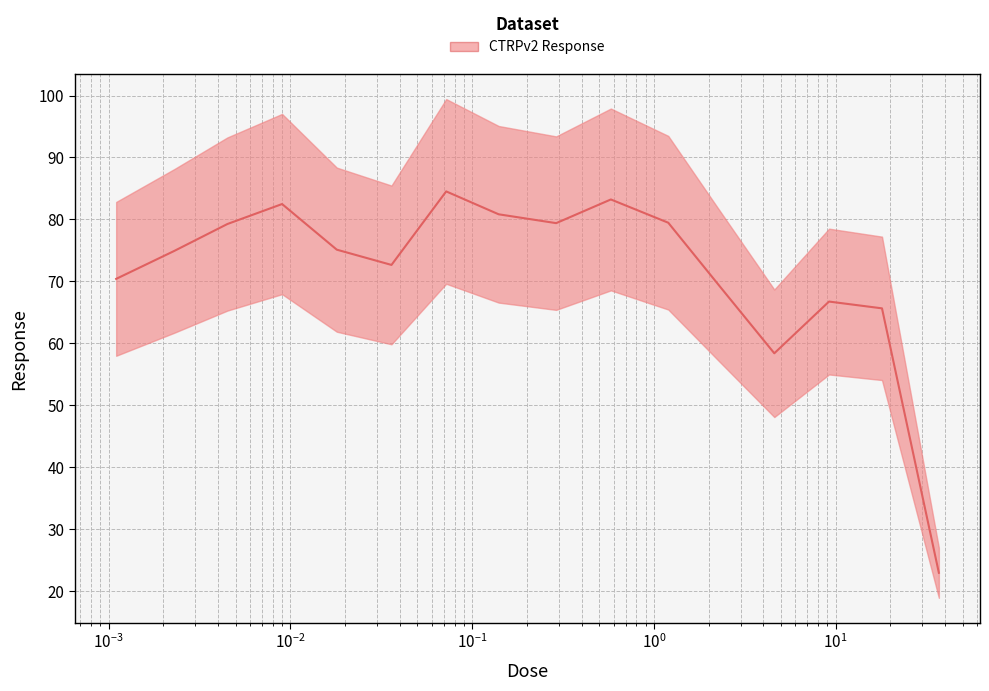

Where does the data first go above 75?

0.0045